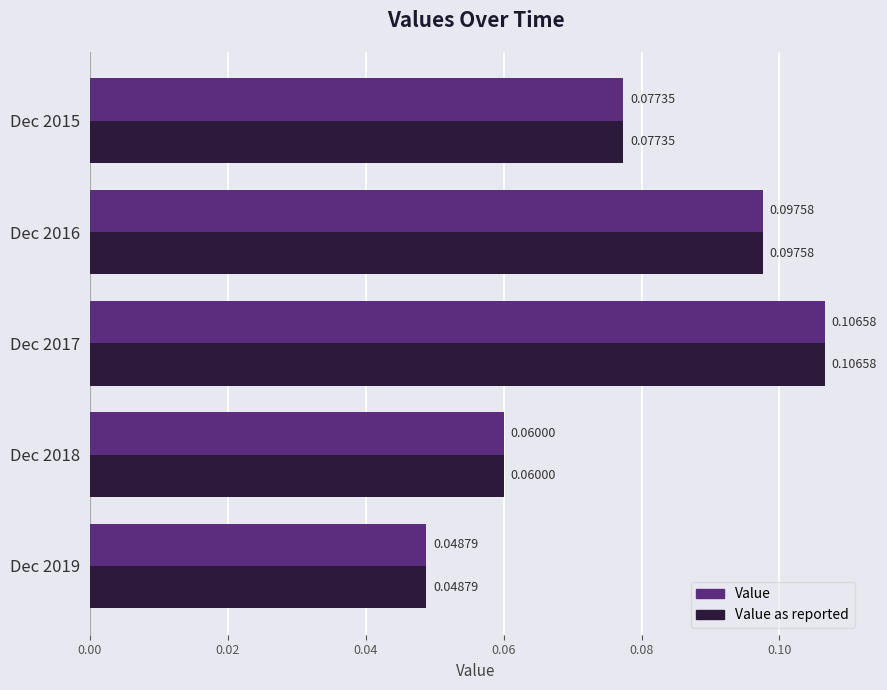

List the labels in order of Value value, smallest first.

Dec 2019, Dec 2018, Dec 2015, Dec 2016, Dec 2017